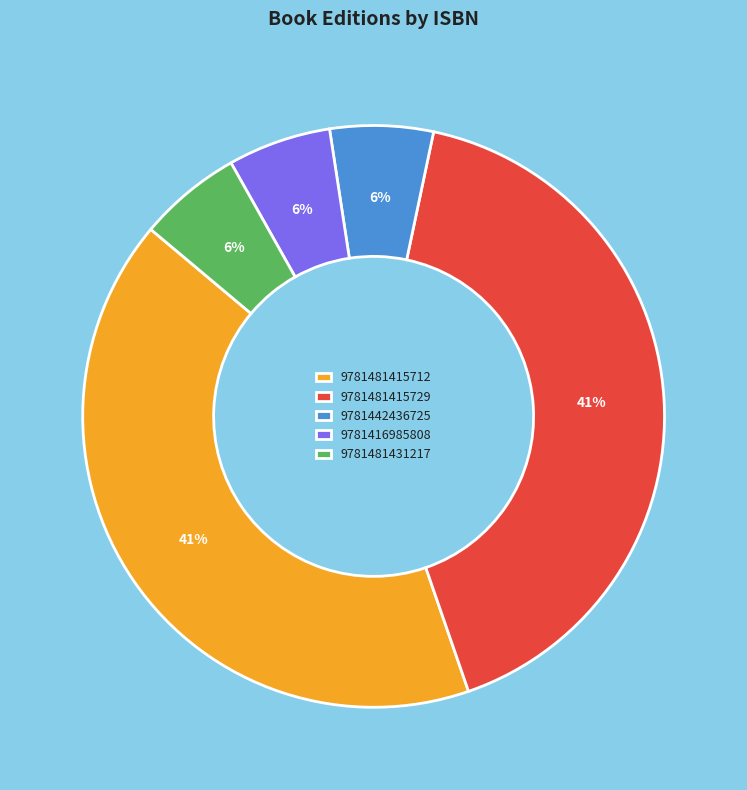

Does 9781481431217 account for over 50% of the chart?

No